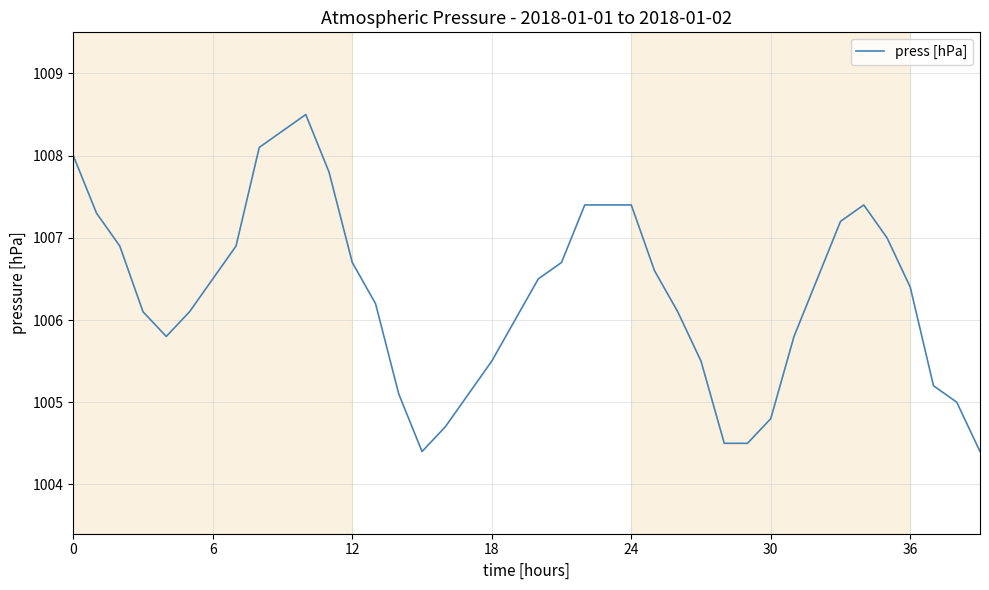

What is the greatest value displayed?

1008.5